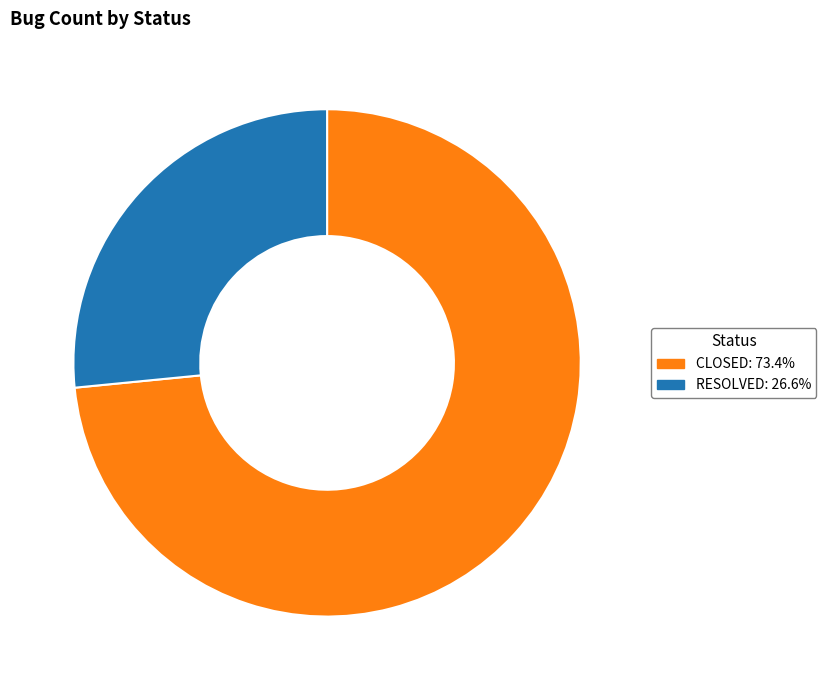

Is the sum of RESOLVED and CLOSED greater than half?

Yes